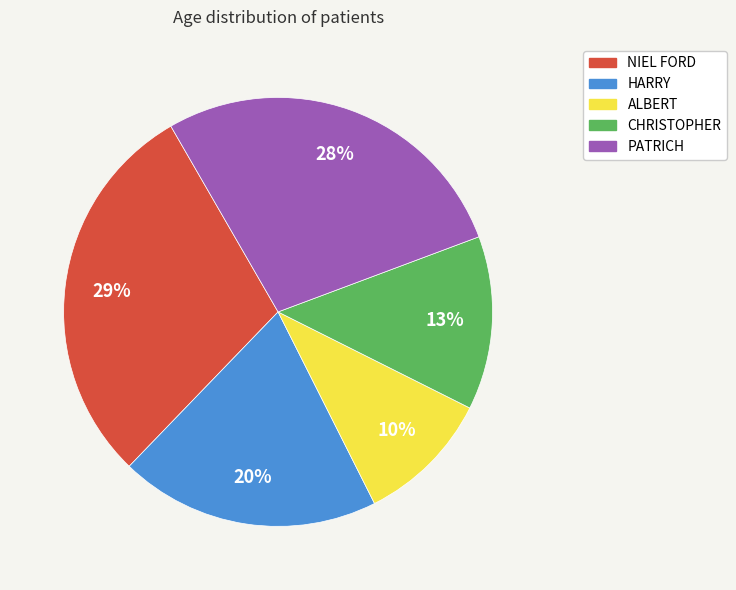

True or false: NIEL FORD accounts for 29% of the total.

True